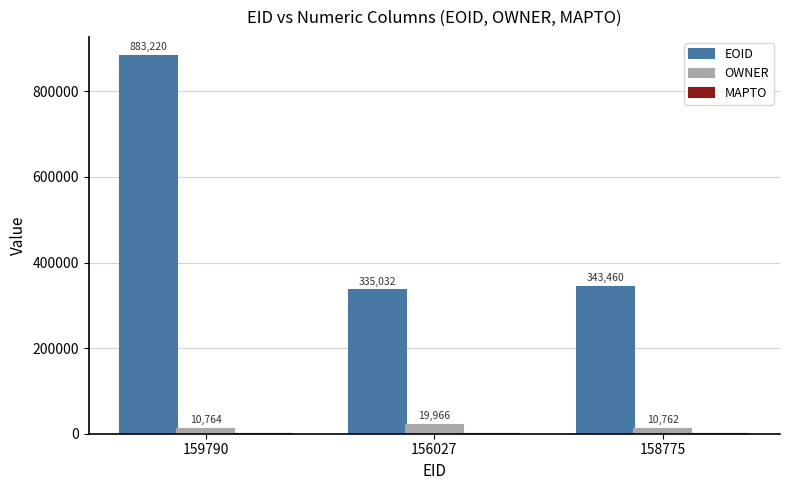

The EOID series shows 335032 at 156027. True or false?

True